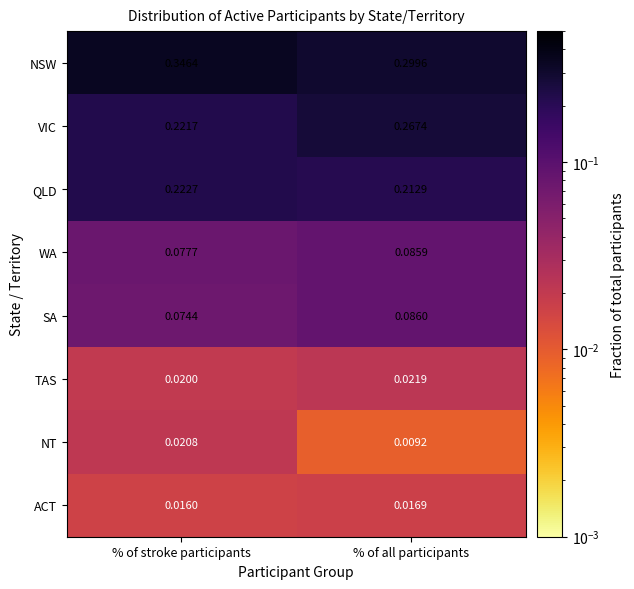

Where is ACT nearest to the value 0?

% of stroke participants